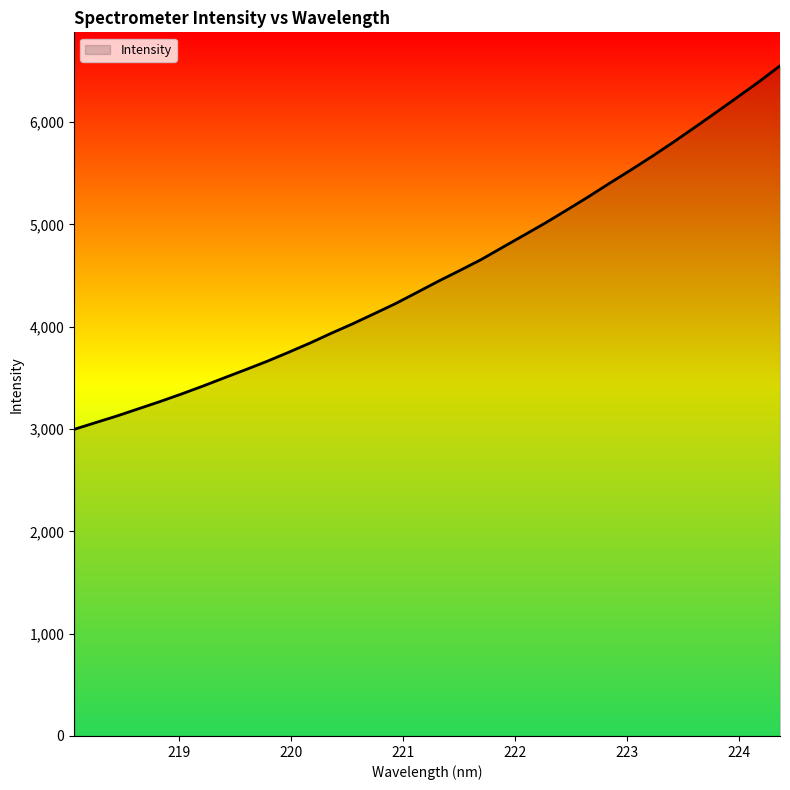

What is the smallest value displayed?

2996.9